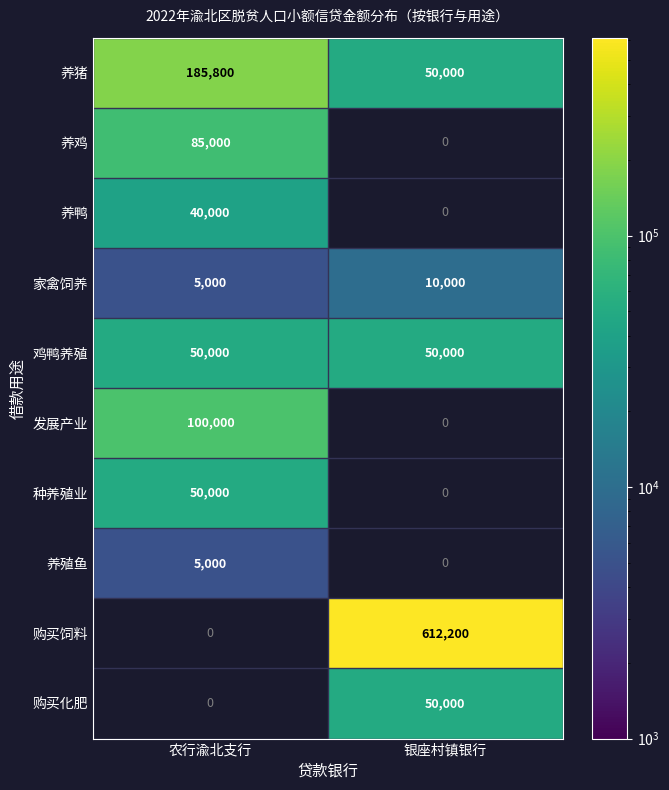

Rank the categories by 养猪 value from highest to lowest.

农行渝北支行, 银座村镇银行